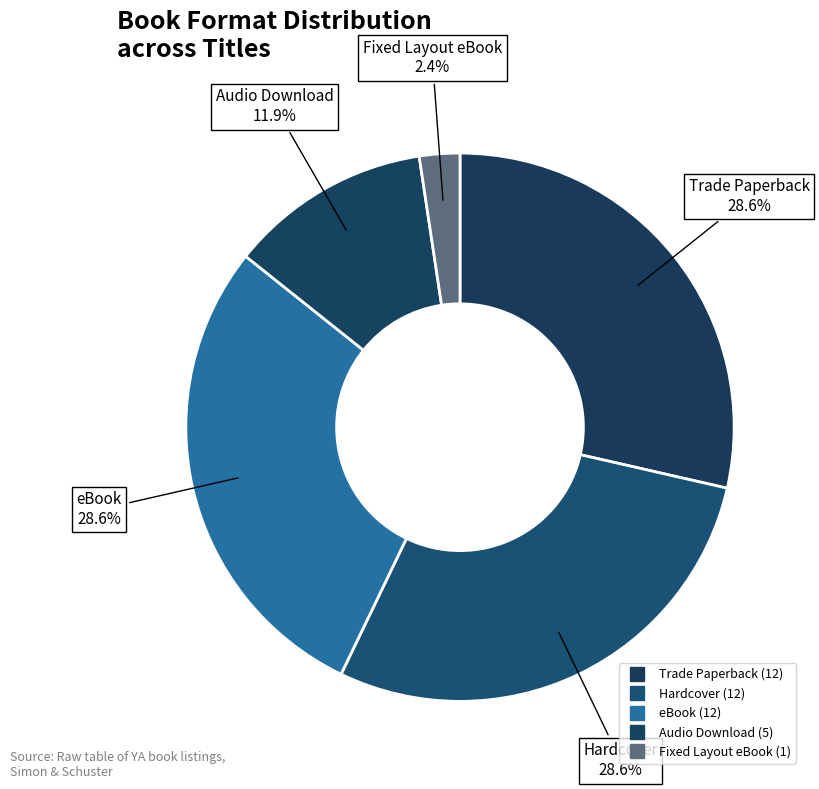

Combined, do Fixed Layout eBook and eBook account for over 50%?

No